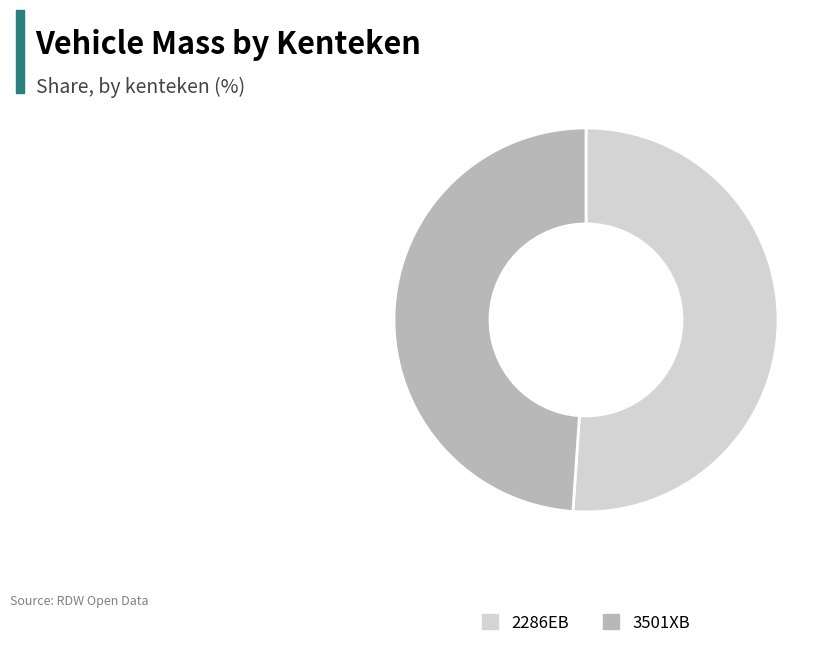

Rank the categories by value from lowest to highest.

3501XB, 2286EB